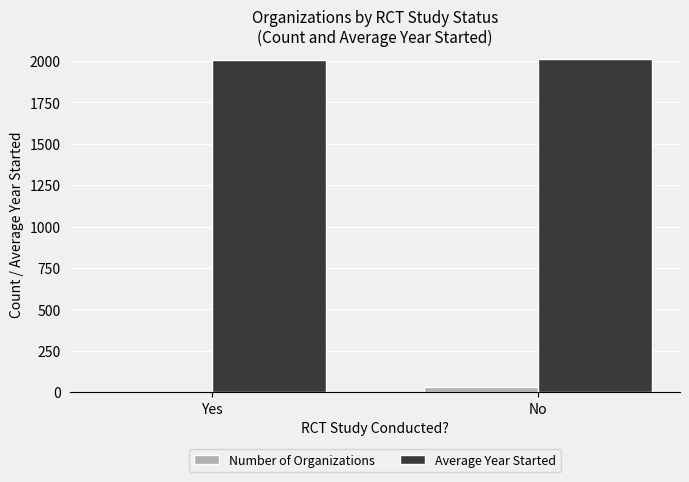

How many data points does each series have?

2